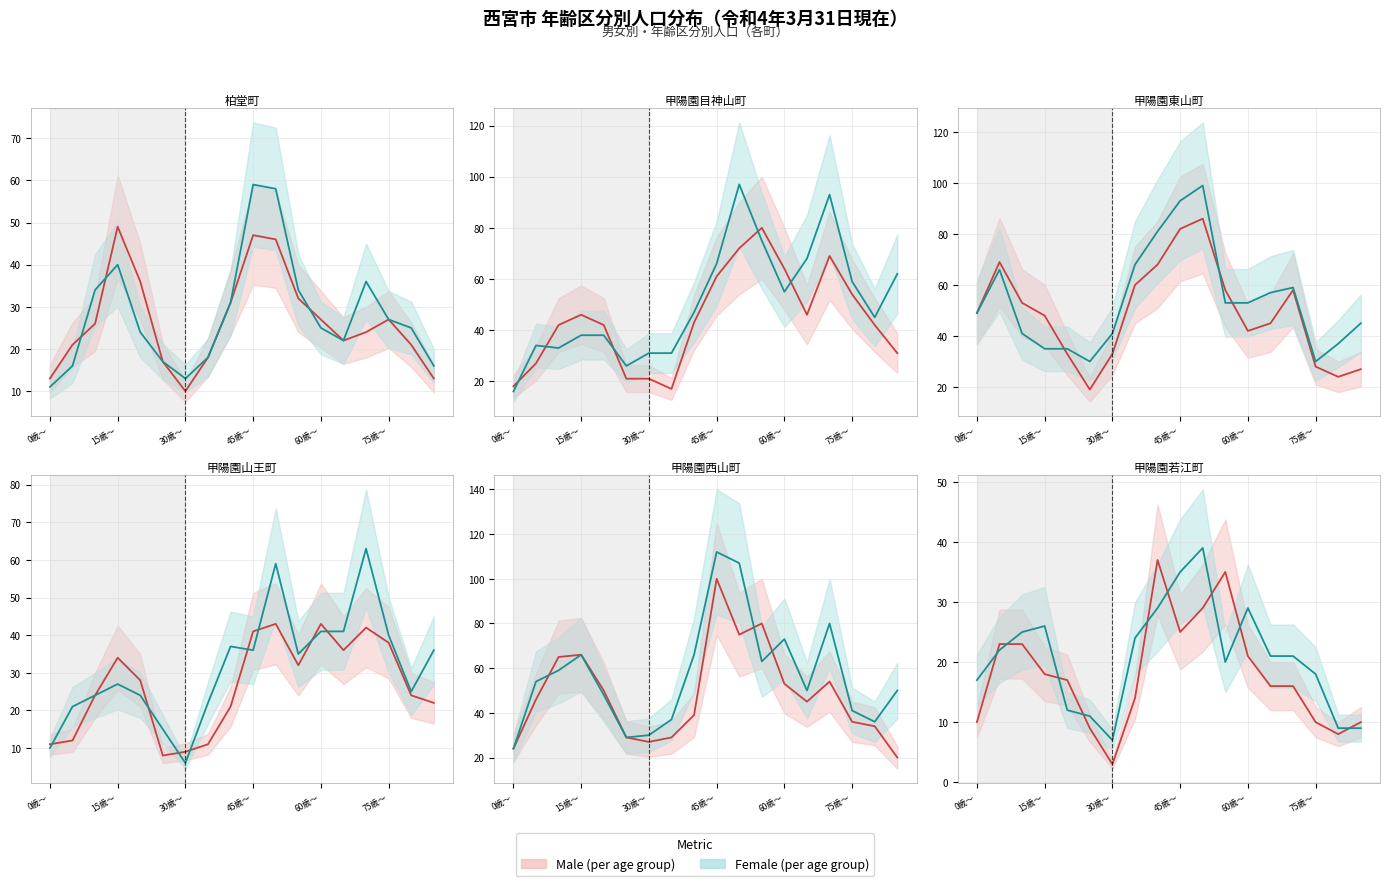

At how many categories does at least one series exceed 25?

6